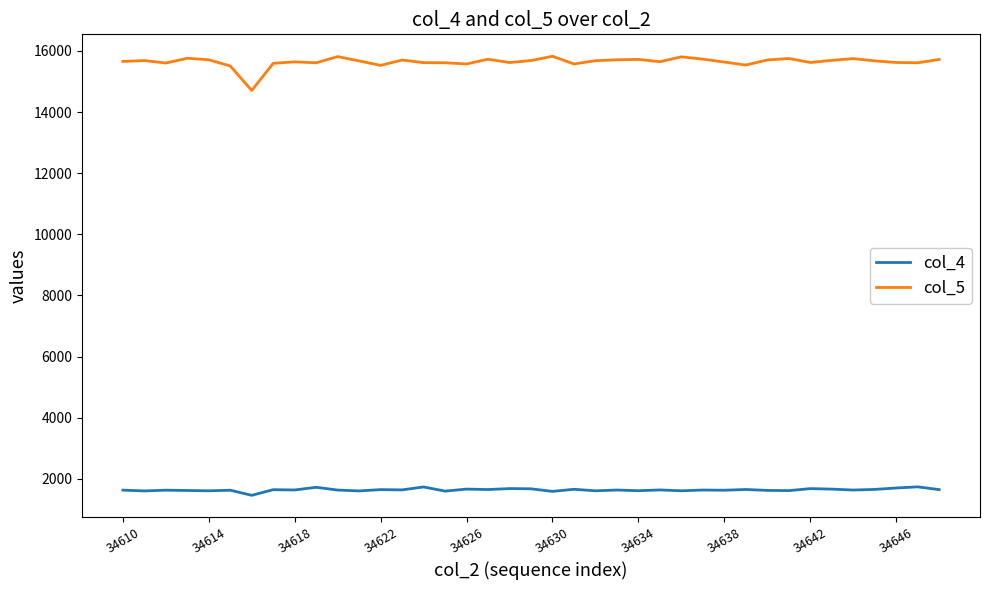

What is the maximum value shown in the chart?

15823